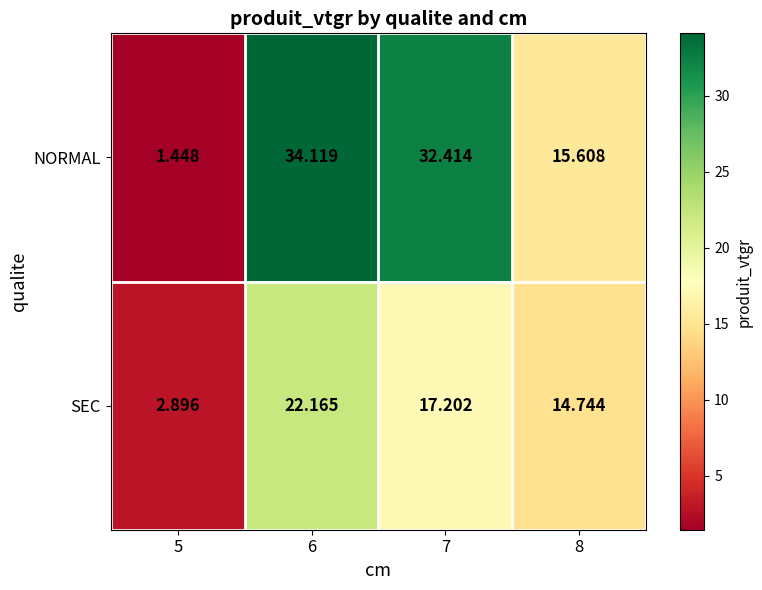

Which series changed the most between 6 and 7?

SEC